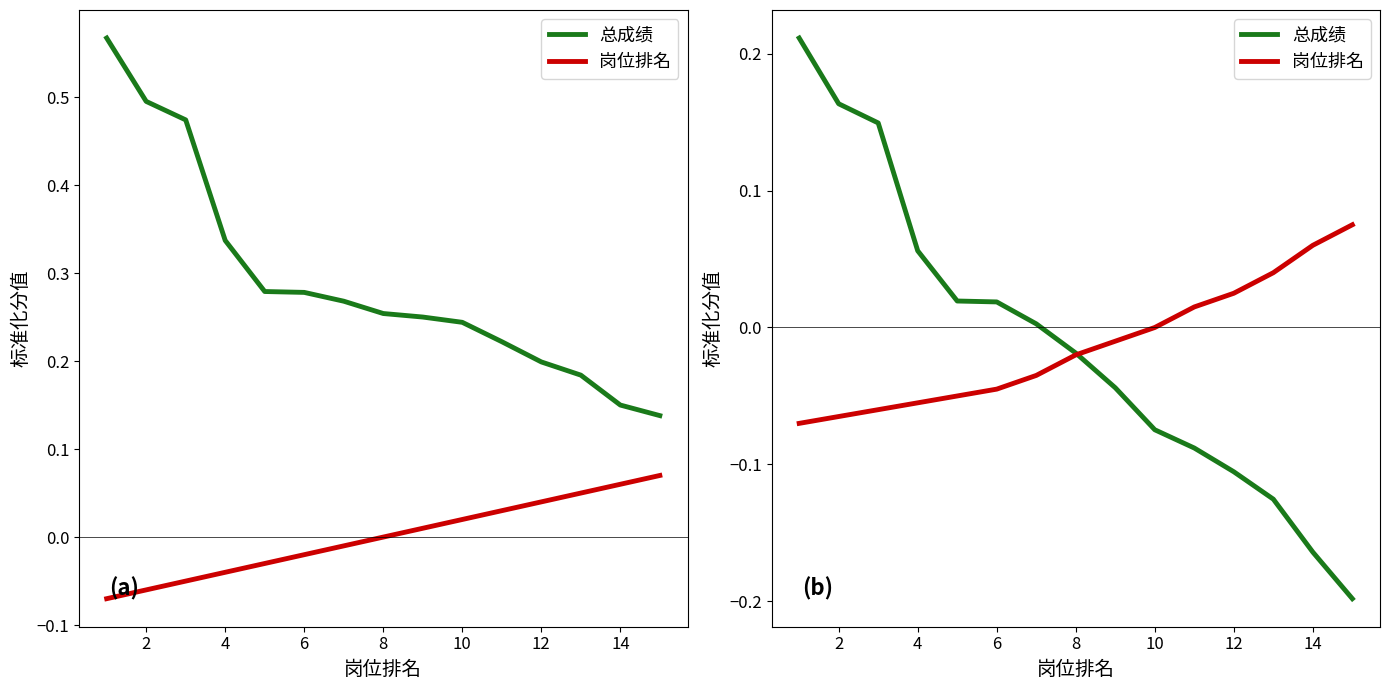

What is the value of the 岗位排名 point at the 5th from the left?

-0.1